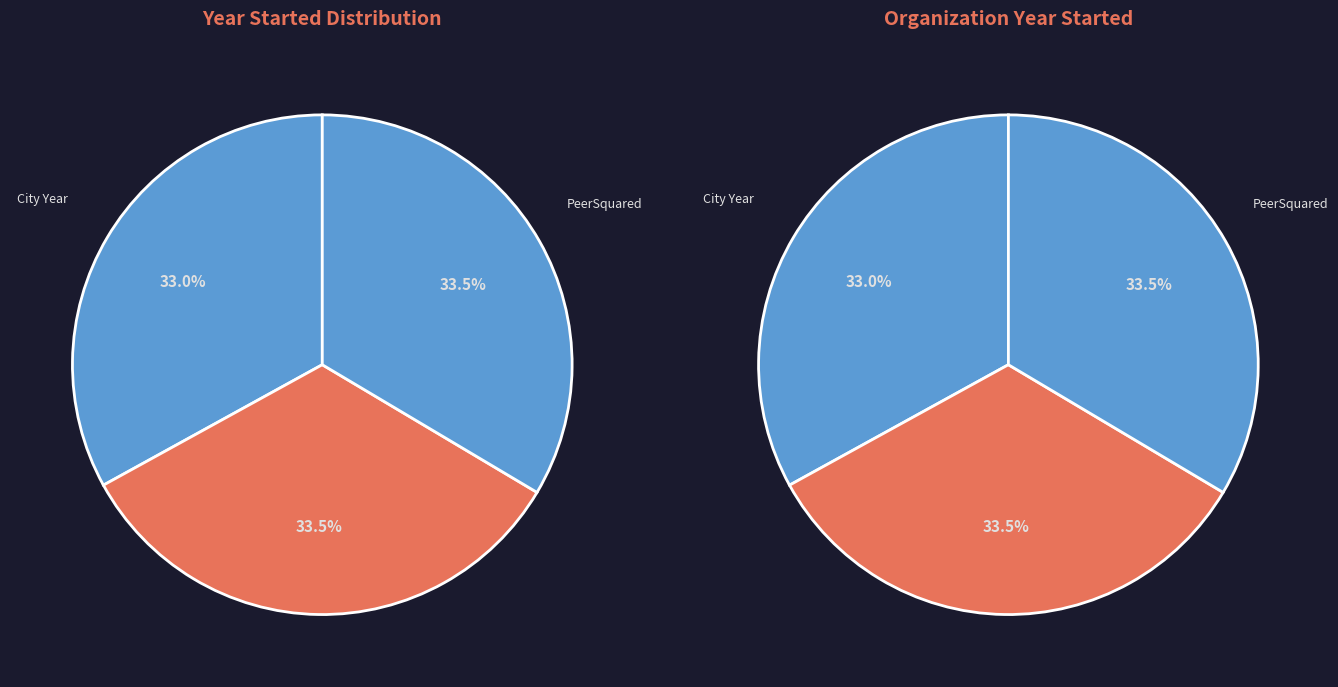

Which slice is the smallest?

City Year